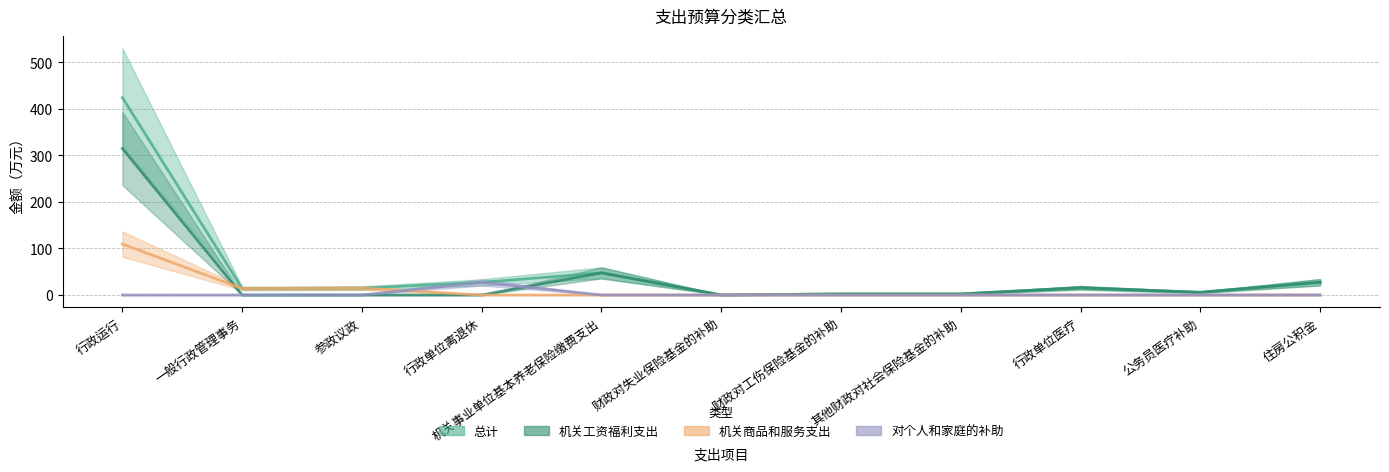

Reading left to right, list all the values displayed in this chart.

总计: 行政运行=424.0	一般行政管理事务=14.0	参政议政=14.8	行政单位离退休=27.1	机关事业单位基本养老保险缴费支出=47.6	财政对失业保险基金的补助=0.1	财政对工伤保险基金的补助=2.3	其他财政对社会保险基金的补助=2.3	行政单位医疗=15.6	公务员医疗补助=5.8	住房公积金=27.5
机关工资福利支出: 行政运行=314.6	一般行政管理事务=0.0	参政议政=0.0	行政单位离退休=0.0	机关事业单位基本养老保险缴费支出=47.6	财政对失业保险基金的补助=0.1	财政对工伤保险基金的补助=2.3	其他财政对社会保险基金的补助=2.3	行政单位医疗=15.6	公务员医疗补助=5.8	住房公积金=27.5
机关商品和服务支出: 行政运行=109.4	一般行政管理事务=14.0	参政议政=14.8	行政单位离退休=0.0	机关事业单位基本养老保险缴费支出=0.0	财政对失业保险基金的补助=0.0	财政对工伤保险基金的补助=0.0	其他财政对社会保险基金的补助=0.0	行政单位医疗=0.0	公务员医疗补助=0.0	住房公积金=0.0
对个人和家庭的补助: 行政运行=0.0	一般行政管理事务=0.0	参政议政=0.0	行政单位离退休=27.1	机关事业单位基本养老保险缴费支出=0.0	财政对失业保险基金的补助=0.0	财政对工伤保险基金的补助=0.0	其他财政对社会保险基金的补助=0.0	行政单位医疗=0.0	公务员医疗补助=0.0	住房公积金=0.0